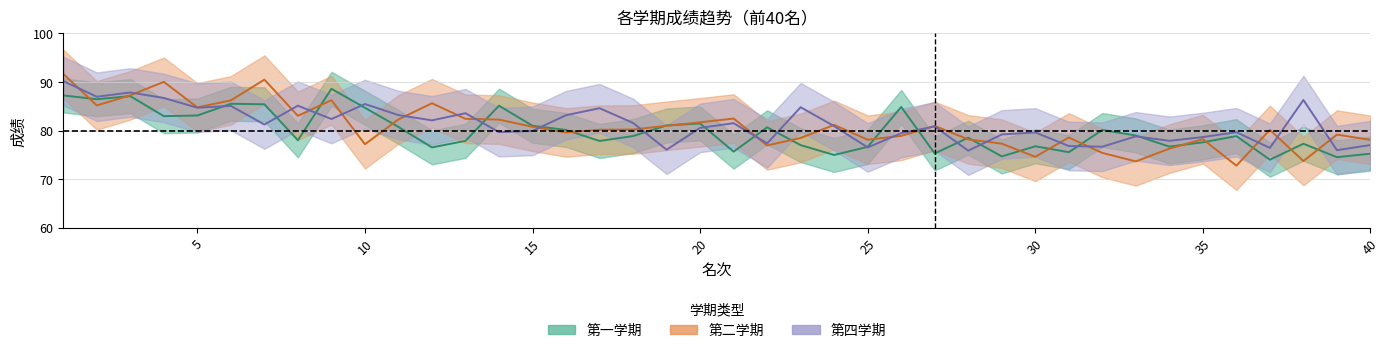

Which series has the largest total across all categories?

第四学期